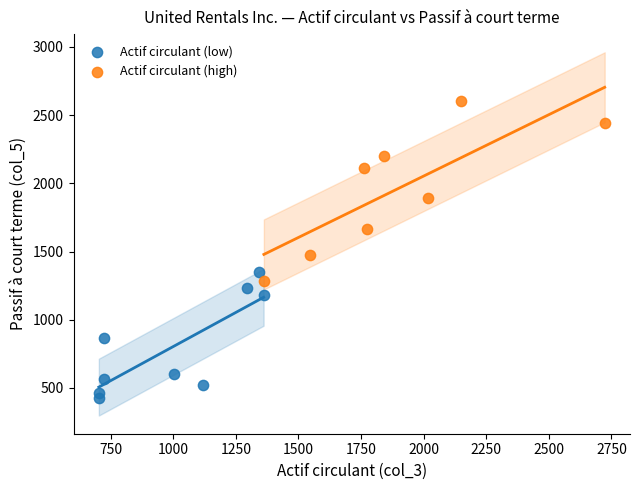

Which series contains the highest Y value?

Actif circulant (high)